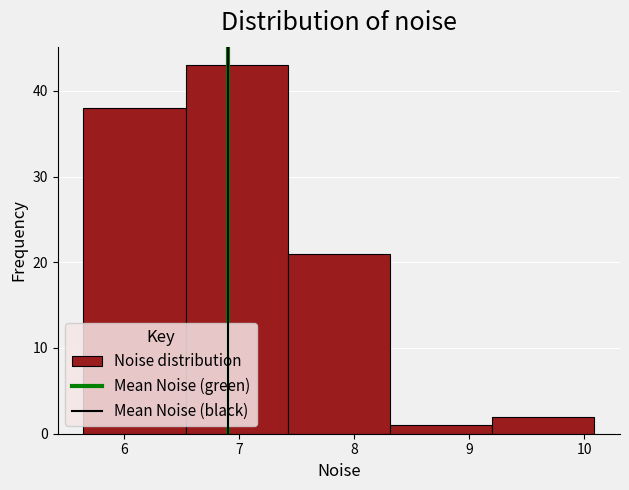

How tall is the bar that spans 5.6 to 6.5 on the x-axis? Neither the bar edges nor the heights are printed on the chart, so give them approximately, as read against the axes.

38